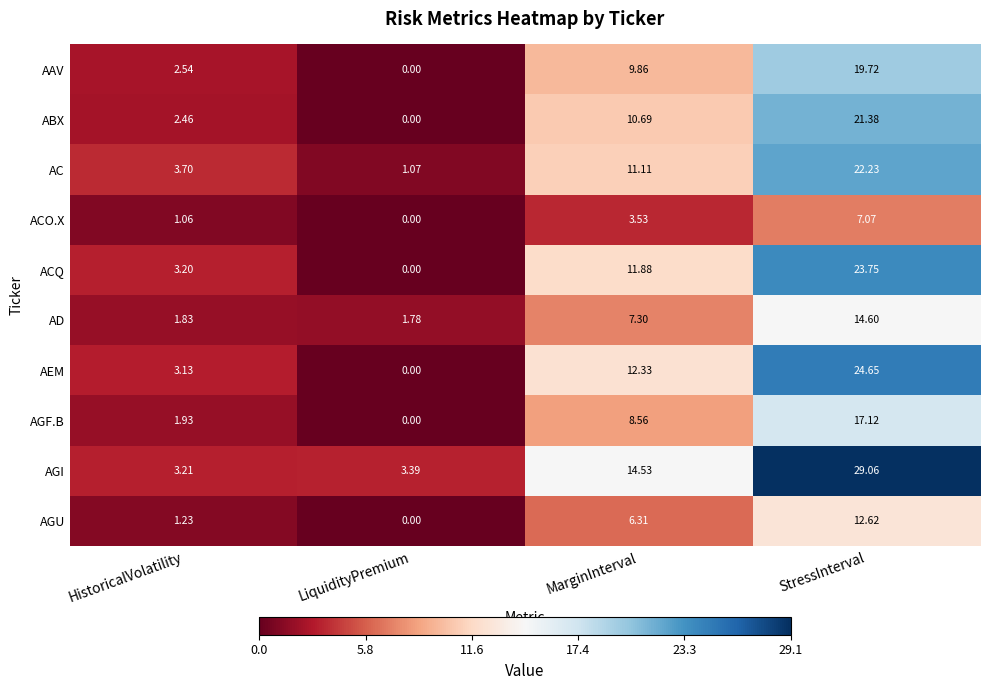

Between HistoricalVolatility and MarginInterval, which series saw the biggest shift?

AGI